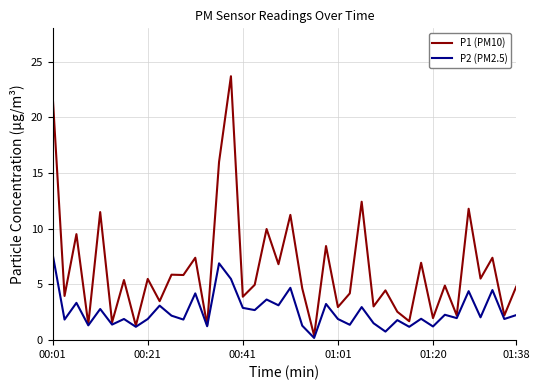

What is the maximum value for P2 (PM2.5)?

7.7